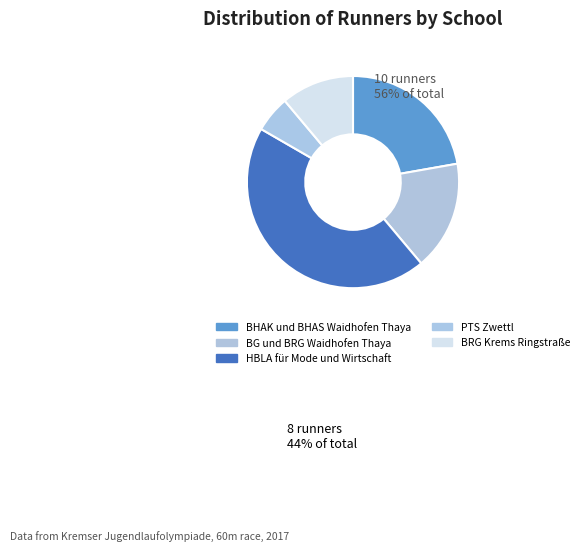

Which has a higher value, BRG Krems Ringstraße or PTS Zwettl?

BRG Krems Ringstraße